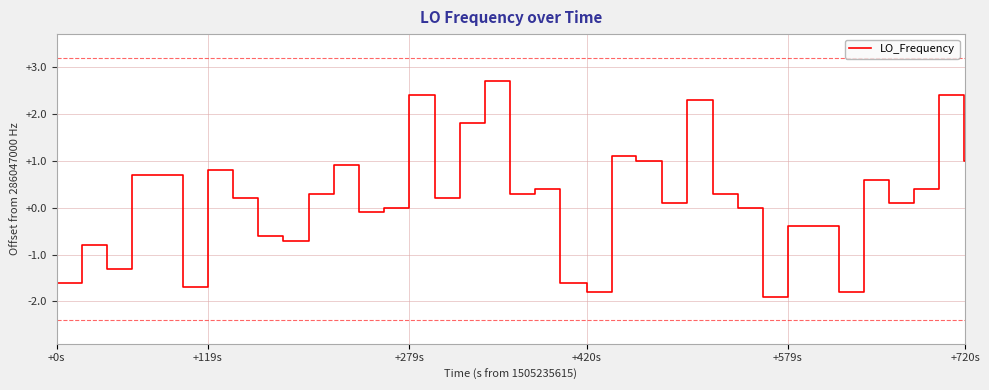

What is the maximum value shown in the chart?

2.7